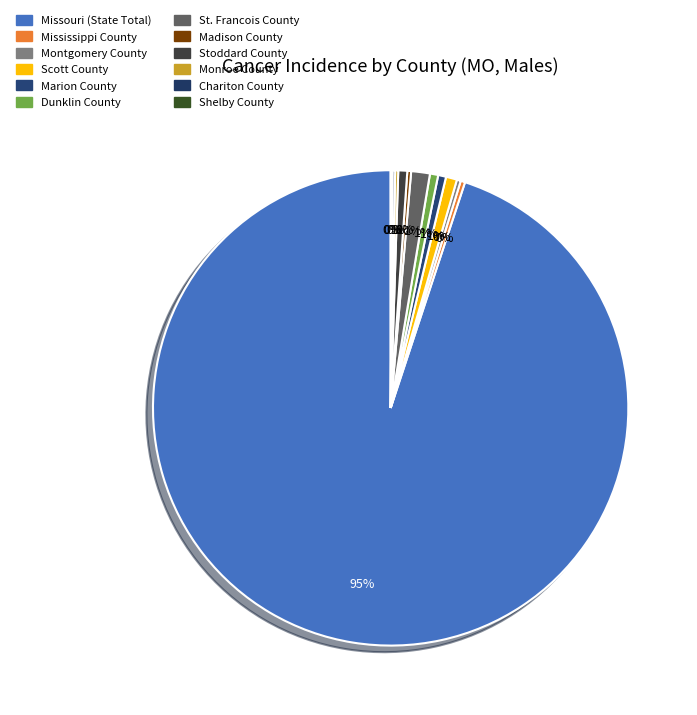

How many slices are in this pie chart?

12